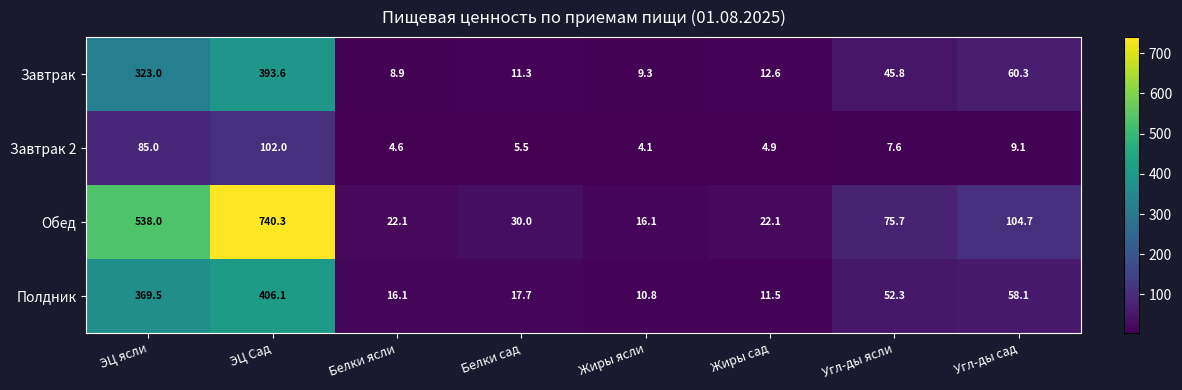

How many distinct data groups are displayed?

4